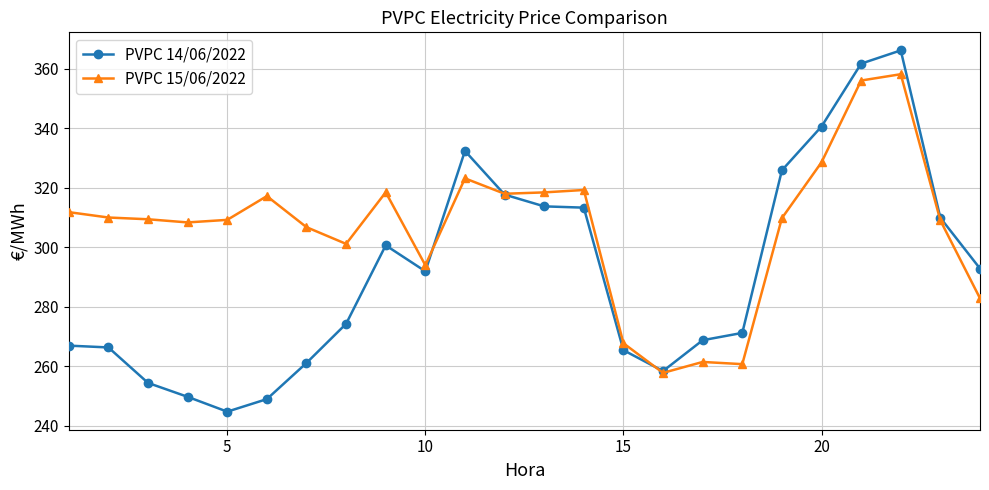

True or false: PVPC 15/06/2022 has more than 1 interior local peaks.

True